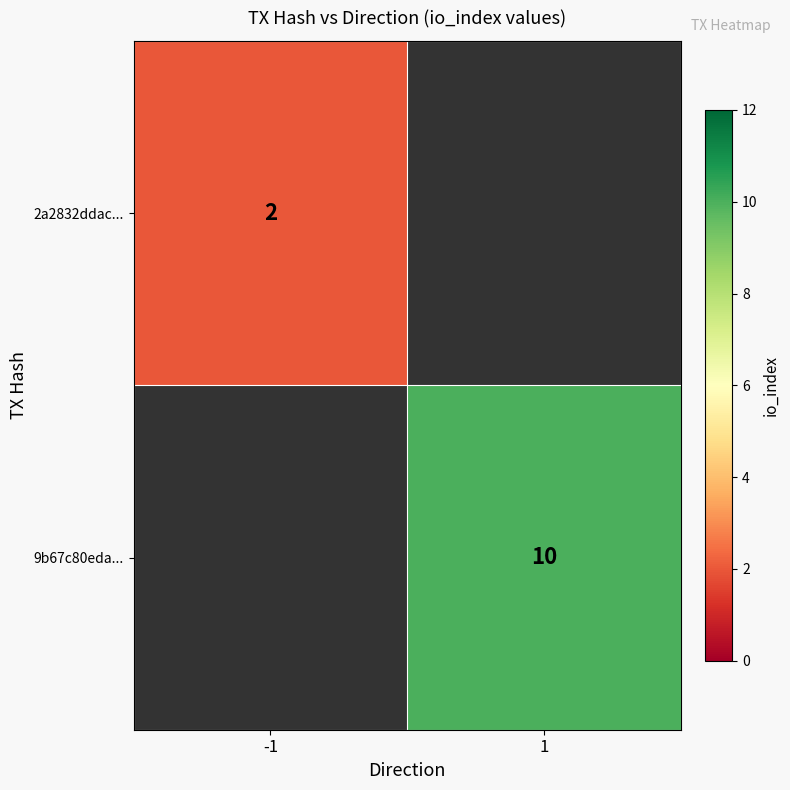

Is it true that 9b67c80eda... equals 6 at 1?

False